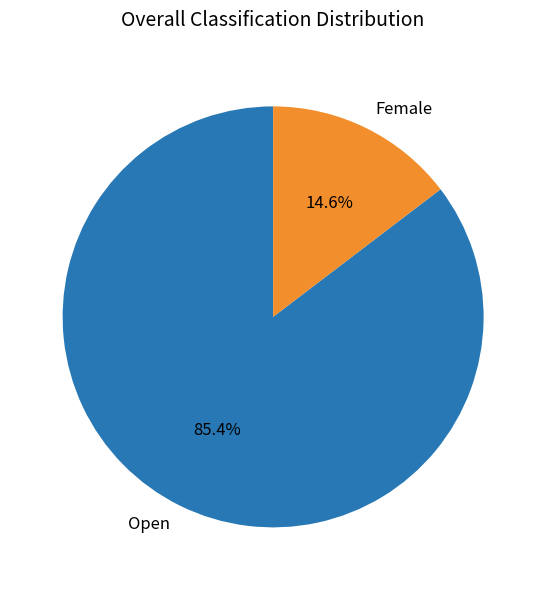

Is there a majority slice in this chart?

Yes